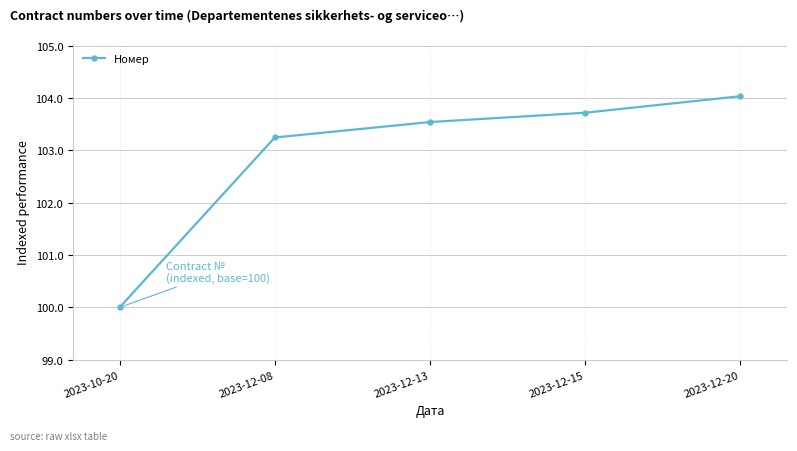

What is the change in value from 2023-12-13 to 2023-12-15?

+0.2